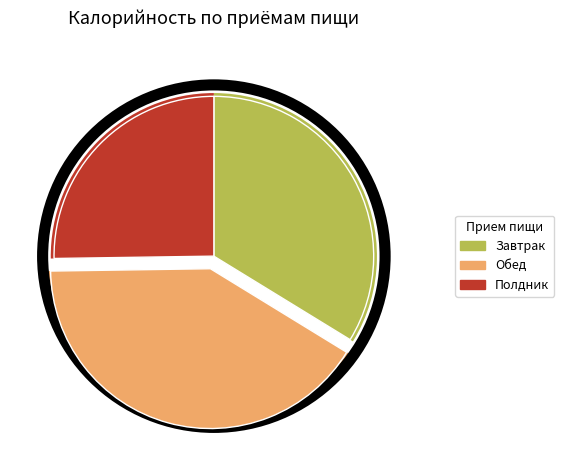

Count the number of slices in the pie.

3